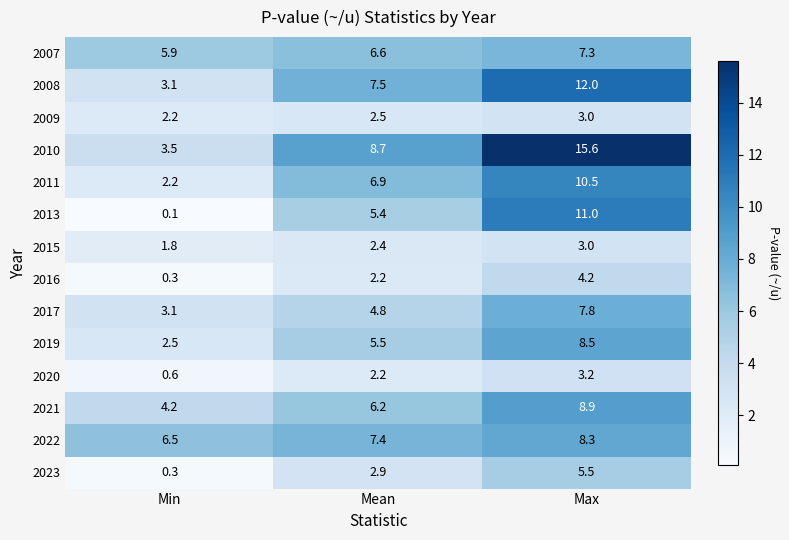

What is the difference between the maximum and minimum values in the 2008 series?

8.9